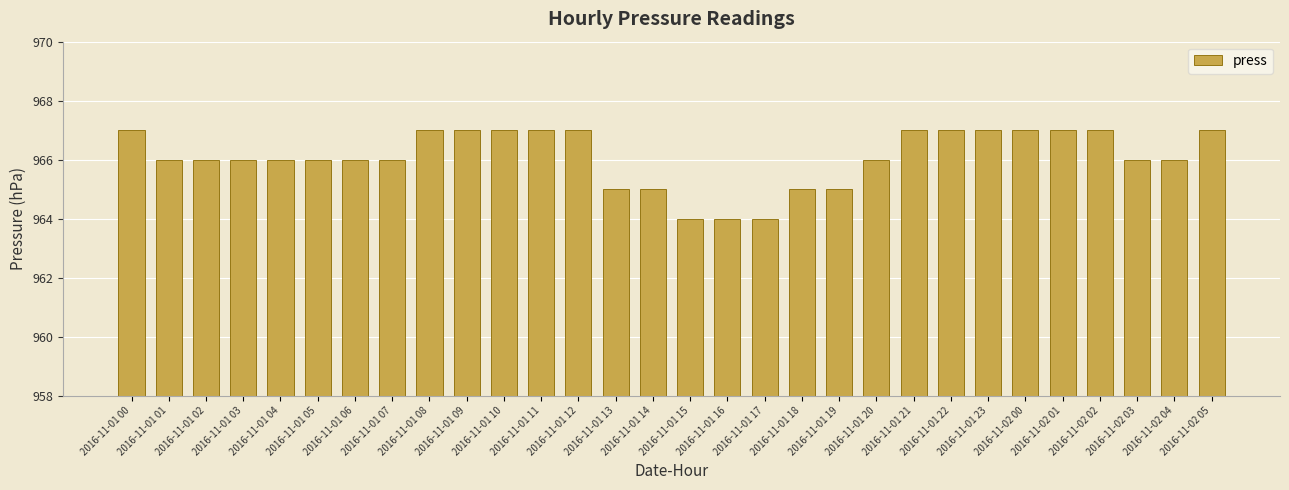

True or false: the data shows 966 at 2016-11-01 02.

True